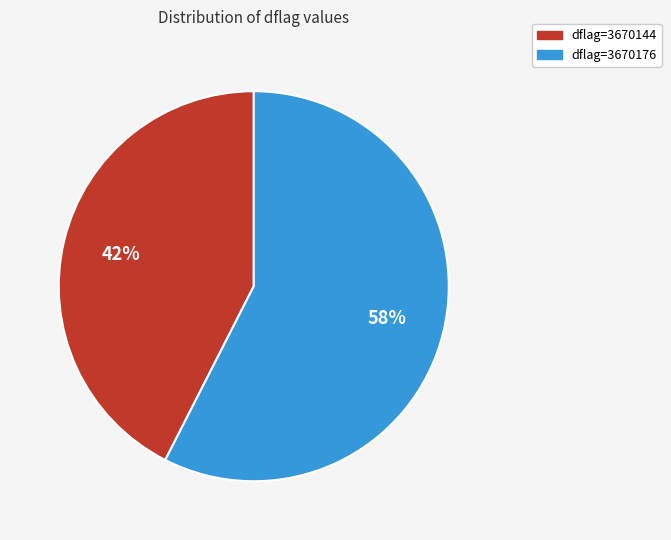

Does any single category account for the majority?

Yes